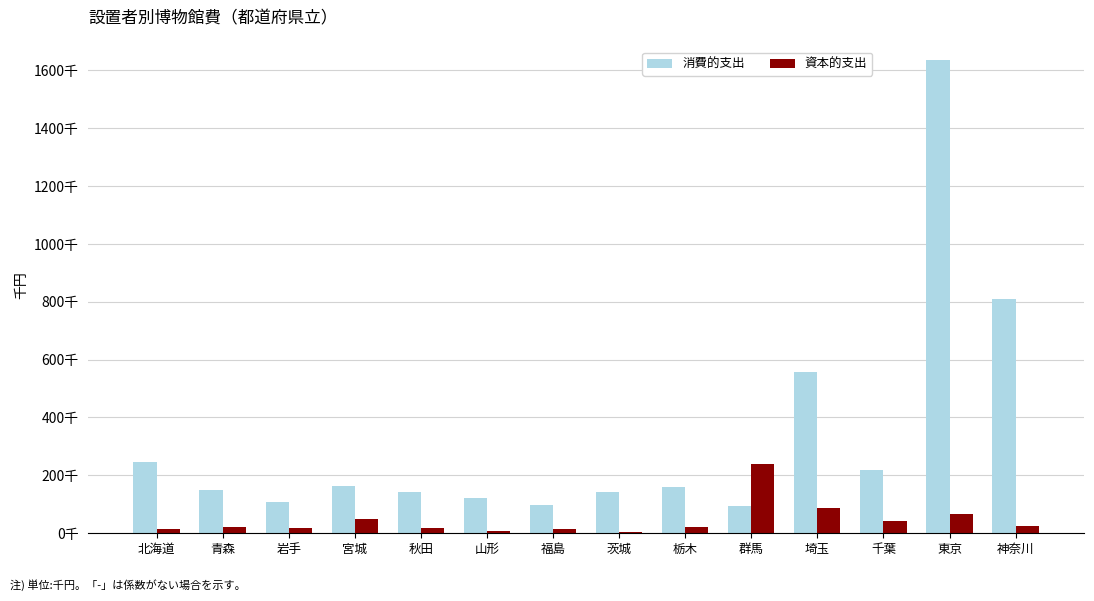

Does the chart contain stacked bars?

No